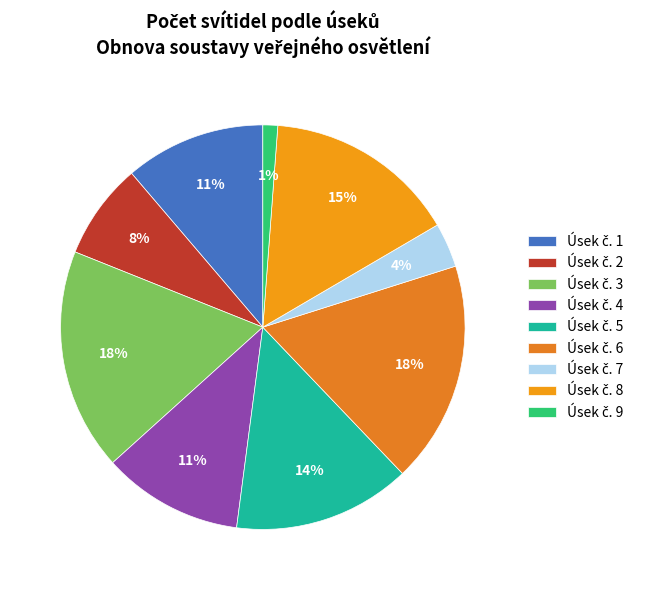

Does any single category account for the majority?

No